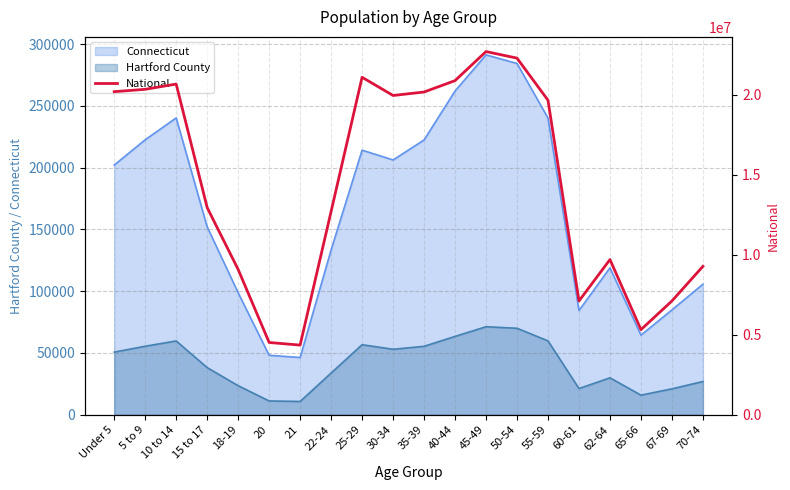

What is the greatest value displayed?

22708591